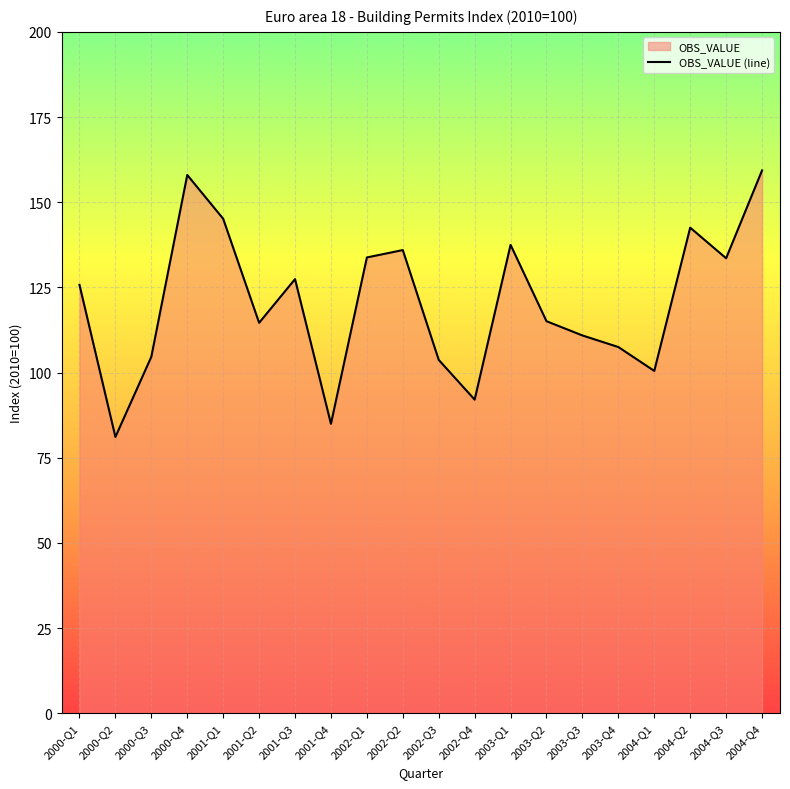

Reading left to right, what are all the values shown in this chart?

2000-Q1=125.7	2000-Q2=81.1	2000-Q3=104.6	2000-Q4=158.0	2001-Q1=145.1	2001-Q2=114.6	2001-Q3=127.4	2001-Q4=85.0	2002-Q1=133.8	2002-Q2=135.9	2002-Q3=103.7	2002-Q4=92.0	2003-Q1=137.5	2003-Q2=115.1	2003-Q3=110.9	2003-Q4=107.5	2004-Q1=100.5	2004-Q2=142.5	2004-Q3=133.6	2004-Q4=159.3